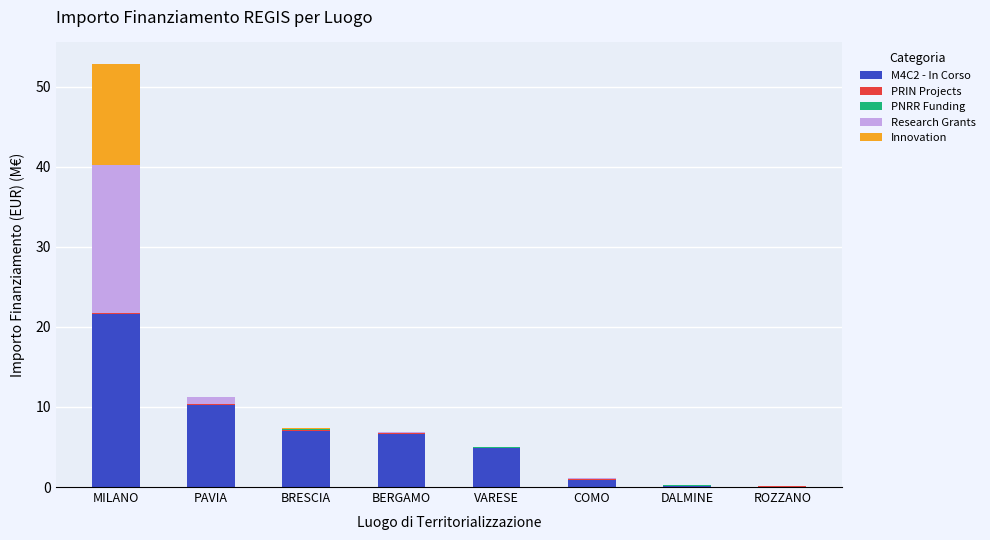

What is the maximum value for M4C2 - In Corso?

21.6